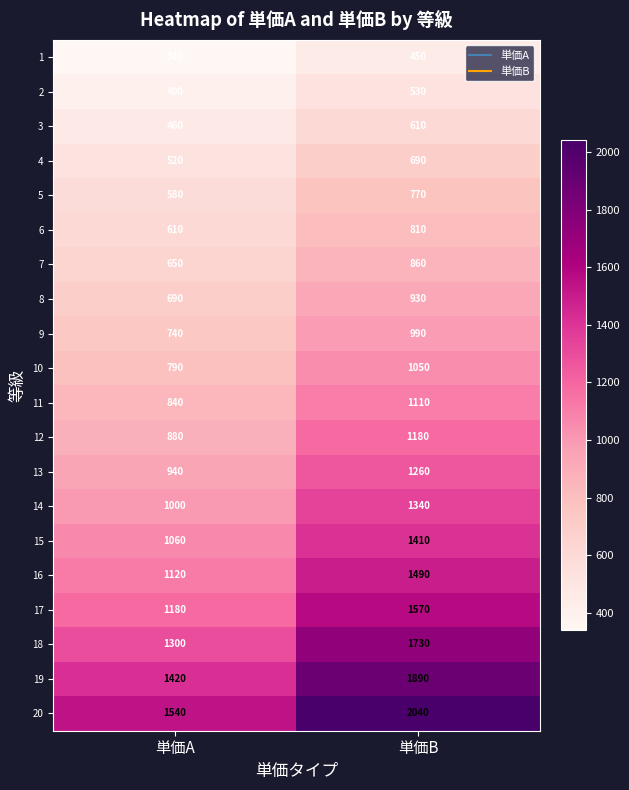

The value of 1 at 単価A is 340. True or false?

True